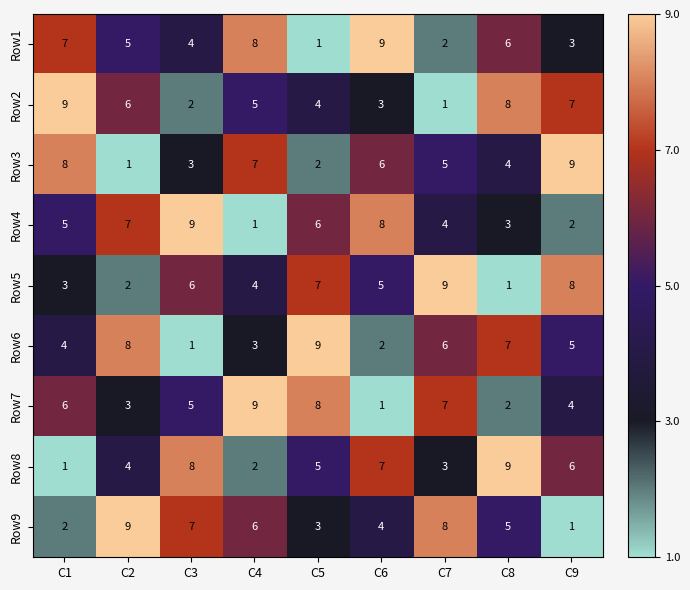

True or false: Row9 has a value of 3 at C4.

False